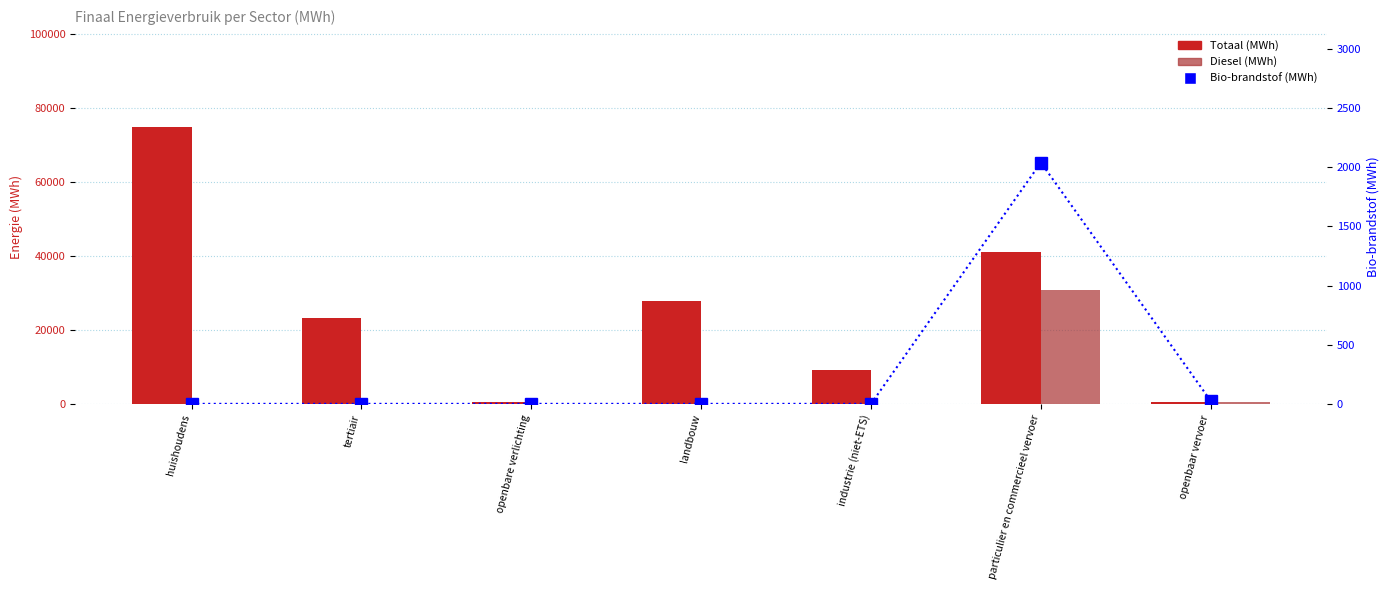

Is it true that Bio-brandstof (MWh) equals 2040.0 at particulier en commercieel vervoer?

True